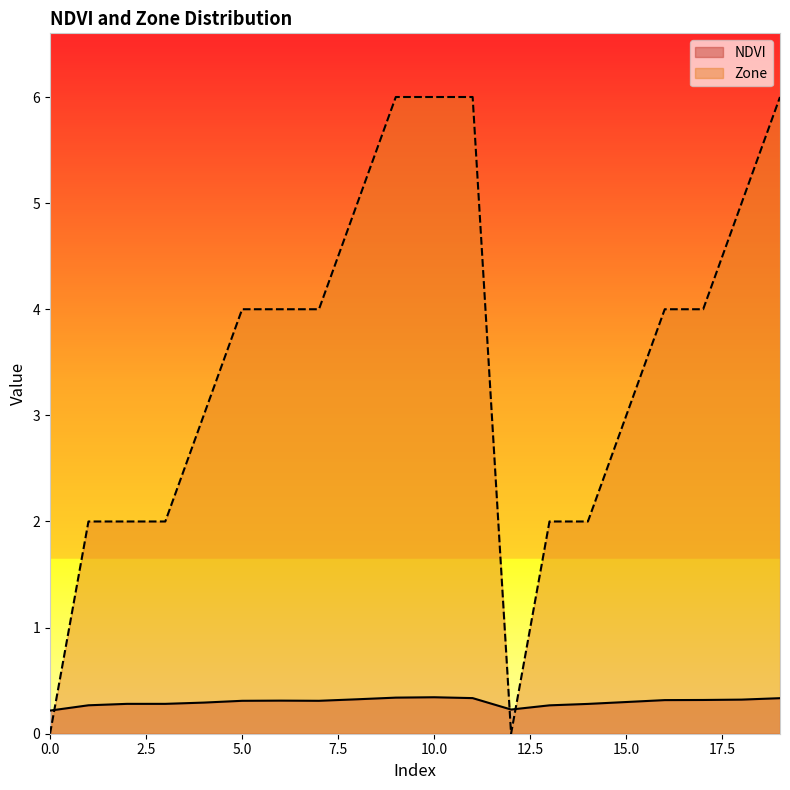

True or false: NDVI has more than 0 interior local peaks.

True